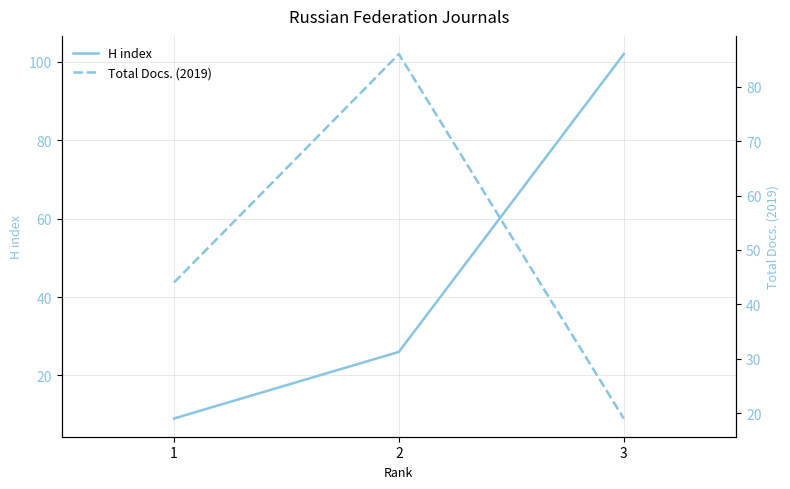

At how many categories does at least one series exceed 41?

3